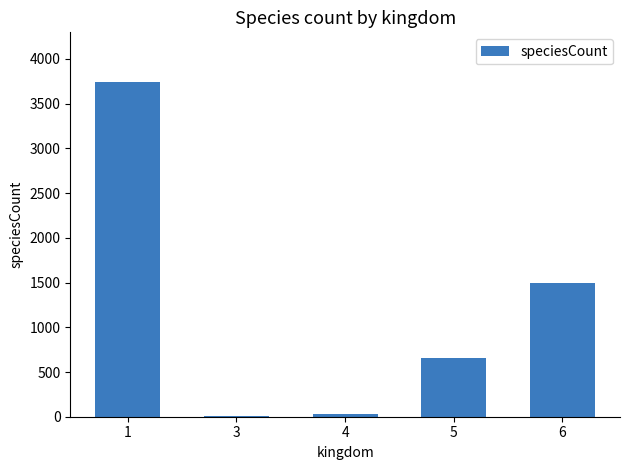

Which has a higher value, 4 or 6?

6